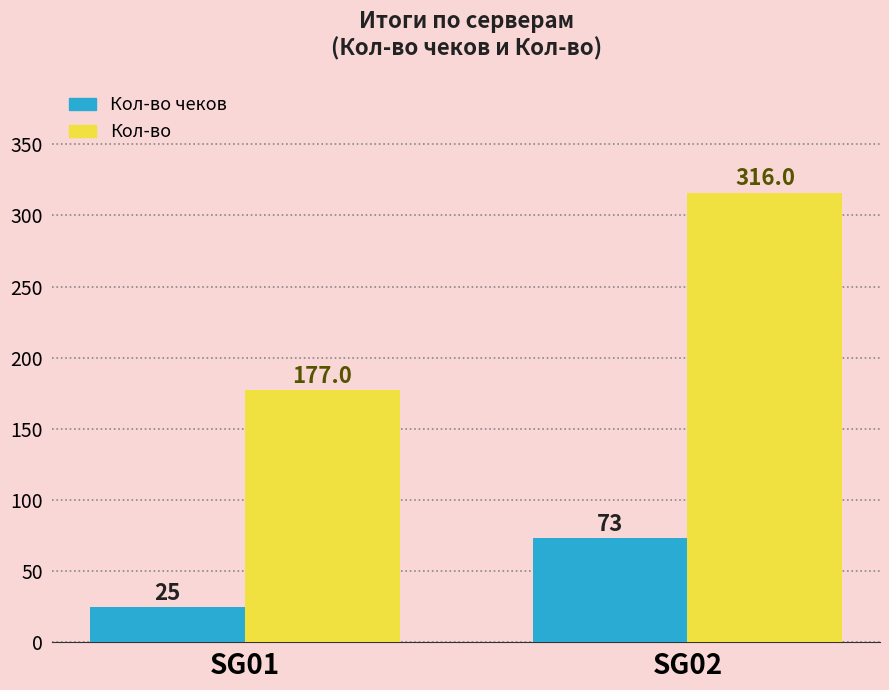

Rank the series by their average value, from lowest to highest.

Кол-во чеков, Кол-во